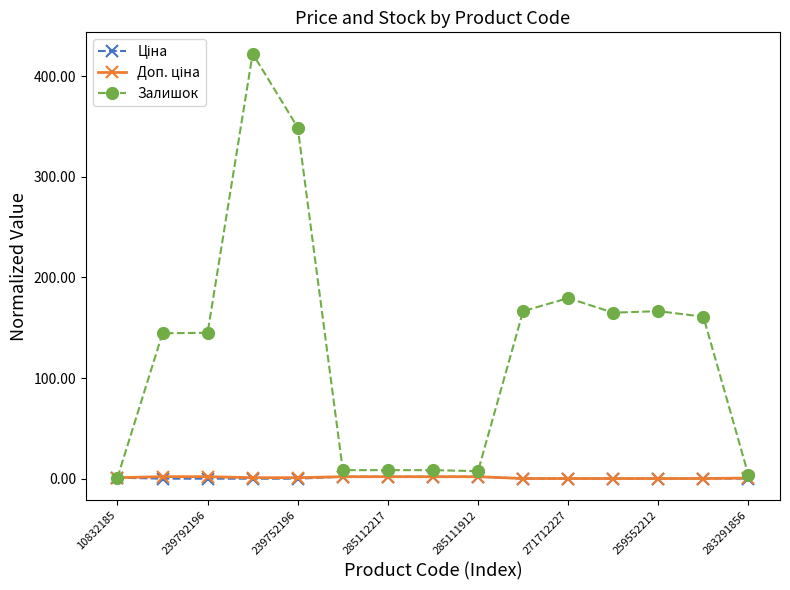

At how many categories does at least one series exceed 130?

9